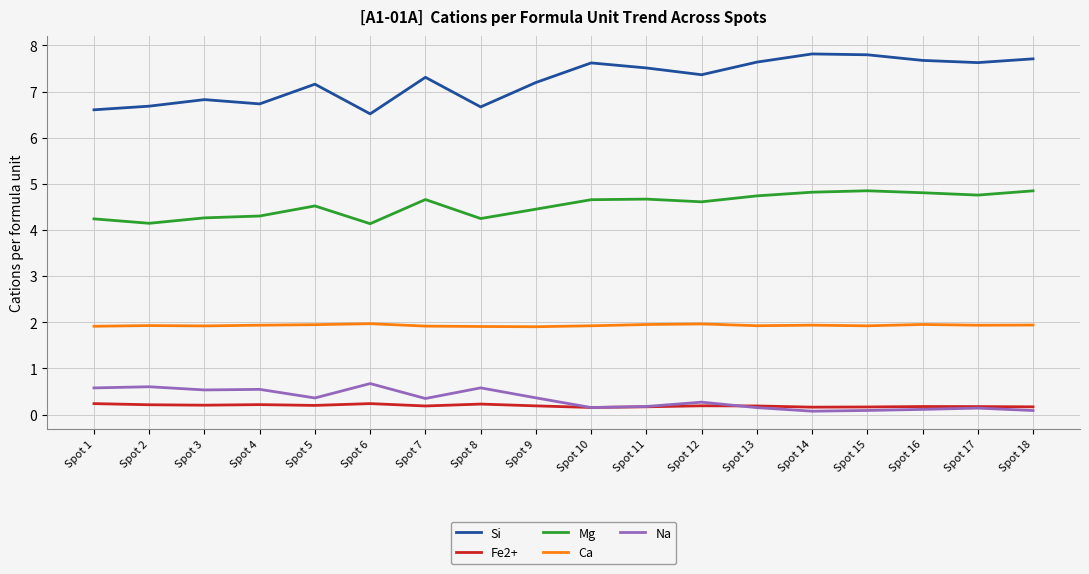

Which series changed the most between Spot 3 and Spot 7?

Si